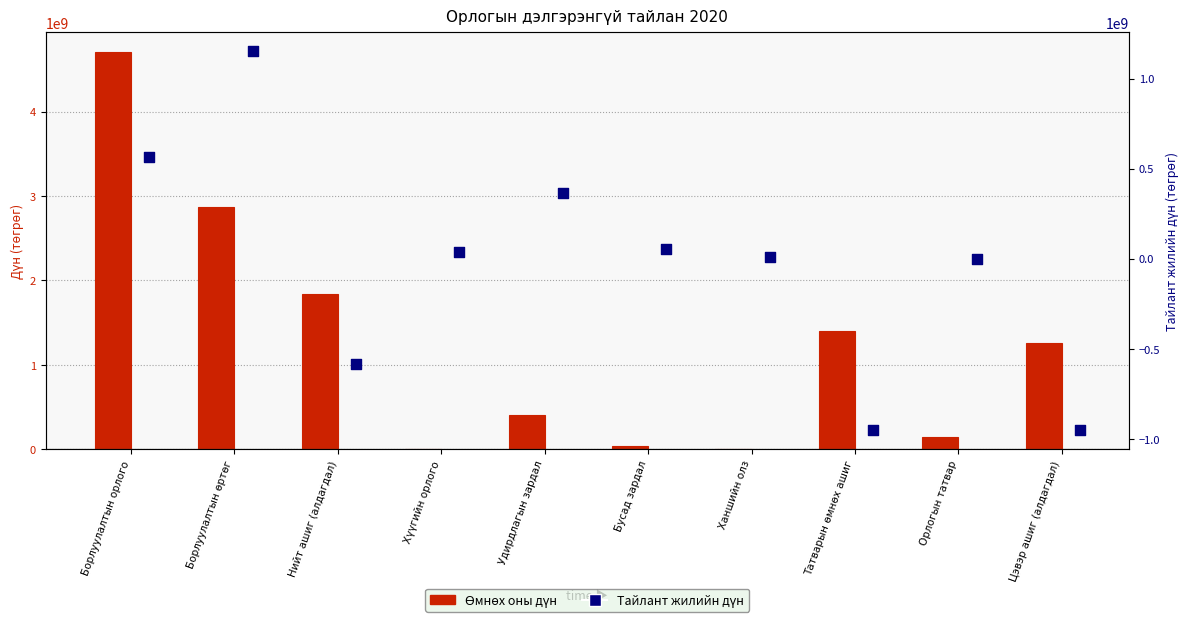

Which series has the widest spread of Y values?

Өмнөх оны дүн